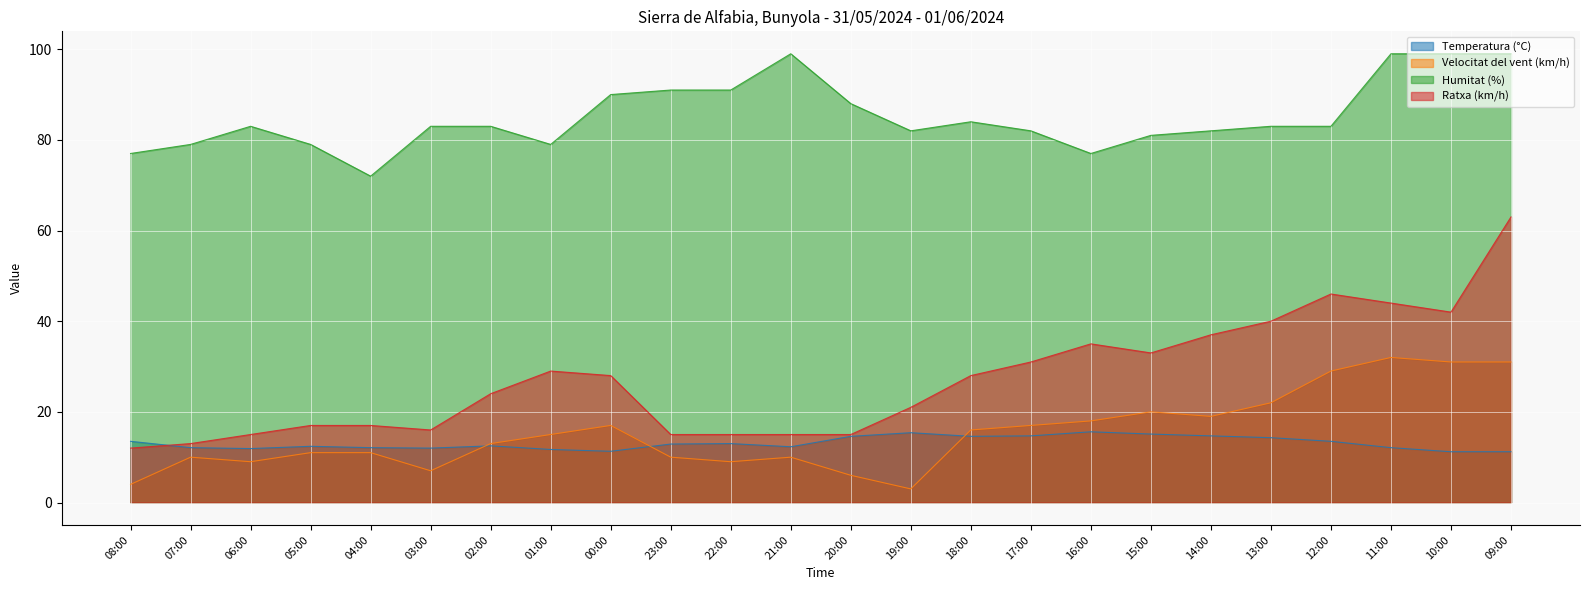

True or false: Velocitat del vent (km/h) and Ratxa (km/h) intersect in this chart.

False